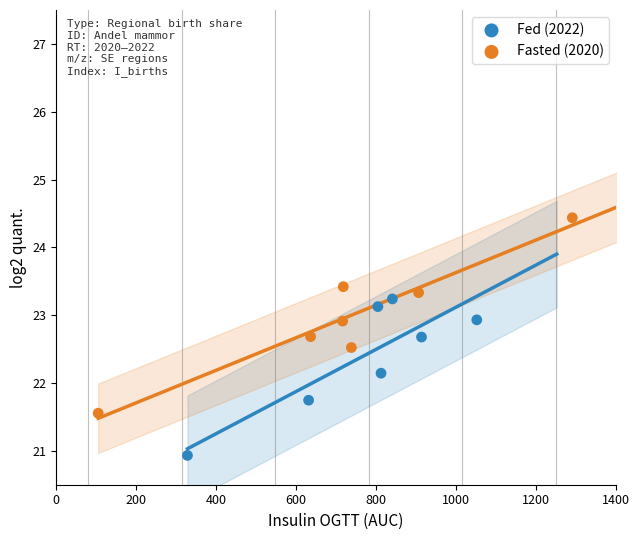

Which series has the widest spread of Y values?

Fasted (2020)